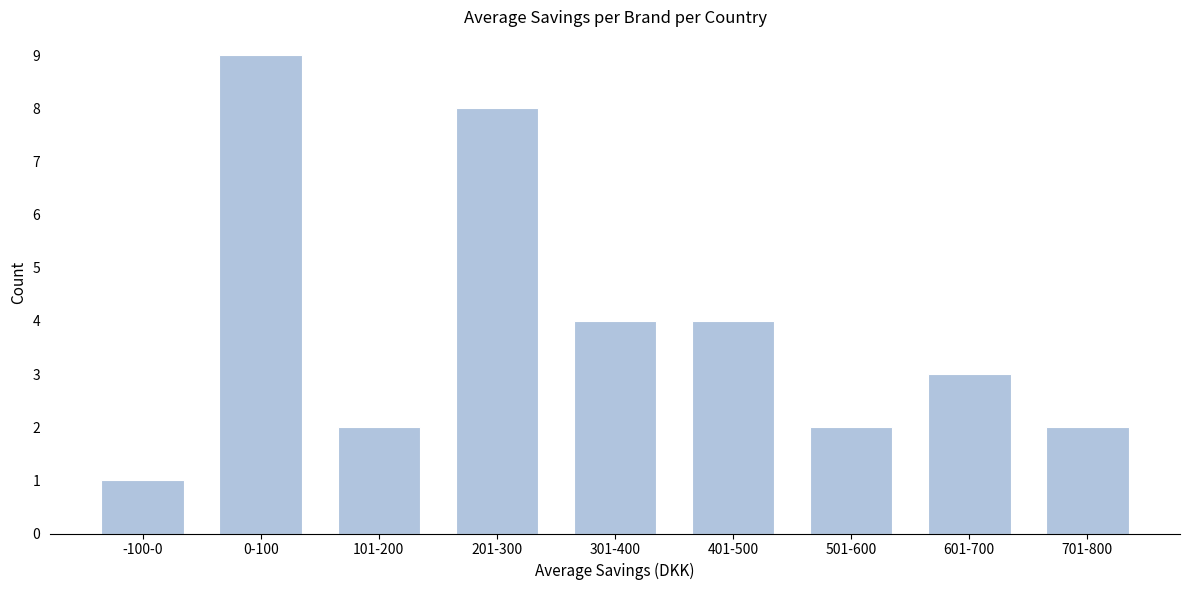

Reading left to right, list all the values displayed in this chart.

-100-0=1	0-100=9	101-200=2	201-300=8	301-400=4	401-500=4	501-600=2	601-700=3	701-800=2